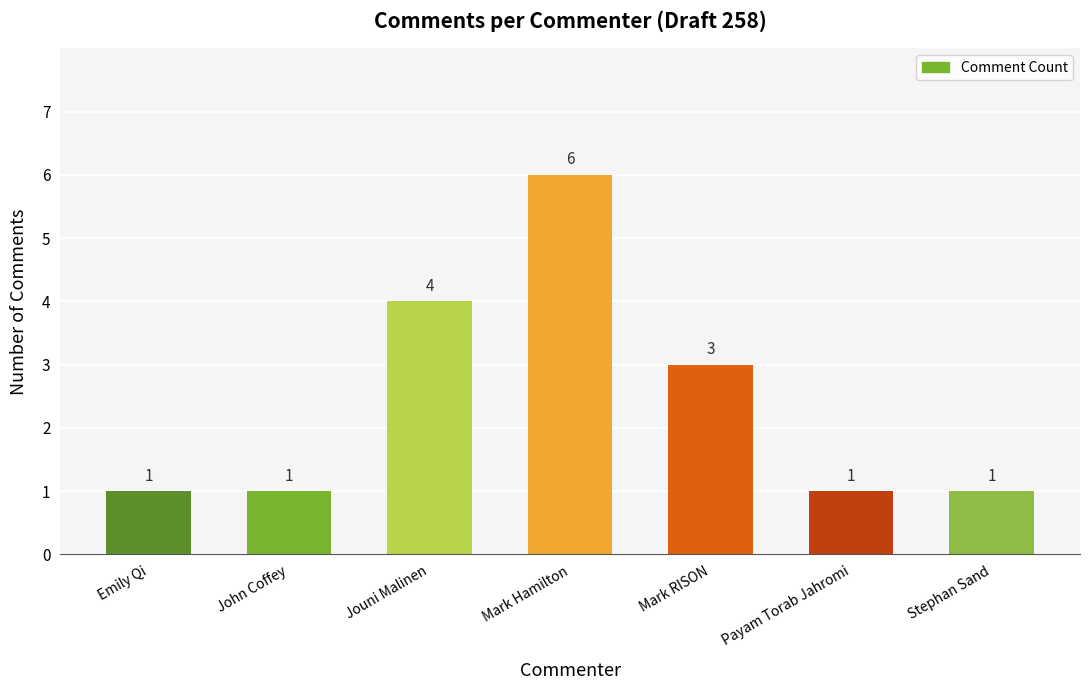

What is the greatest value displayed?

6